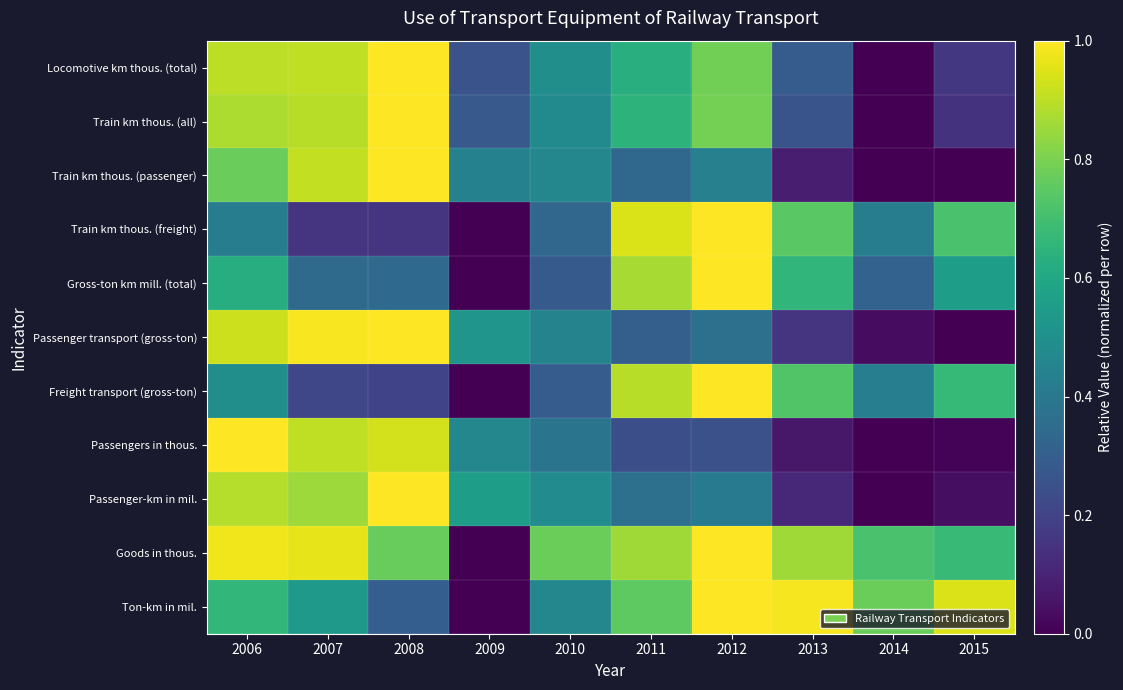

Between 2013 and 2006, which is larger?

2006